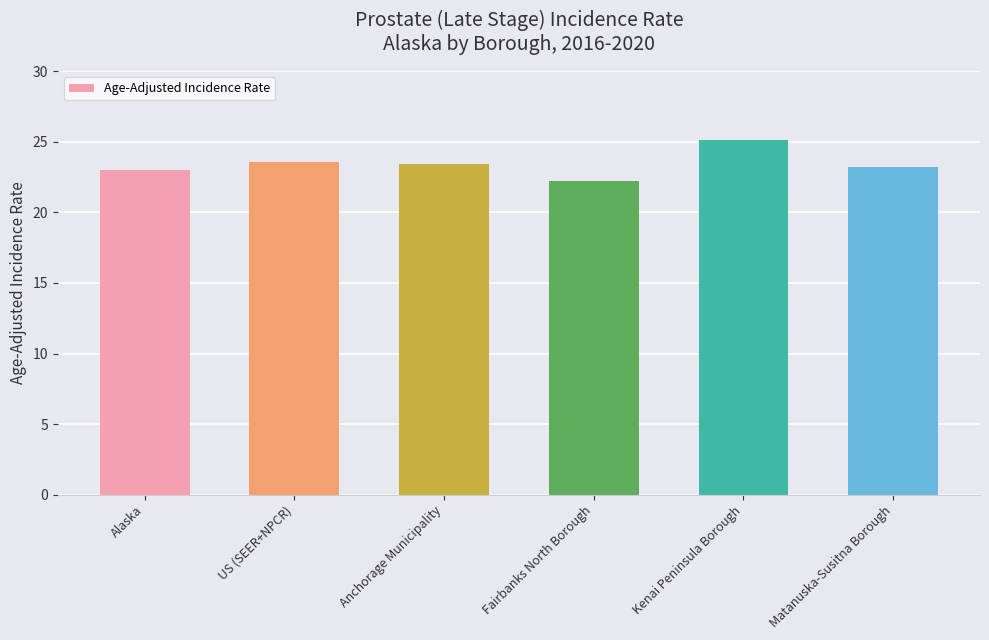

True or false: the data shows 23.6 at US (SEER+NPCR).

True